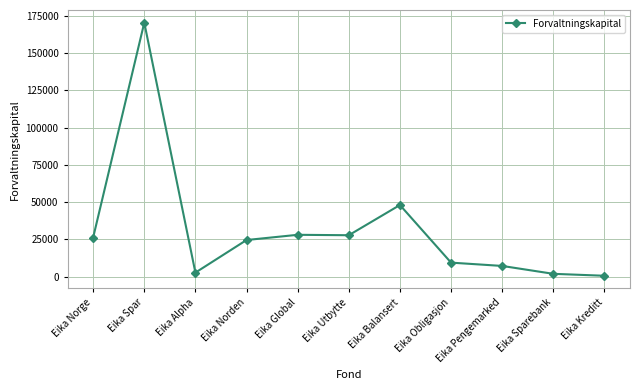

What is the difference between the values at Eika Spar and Eika Norge?

144083.6